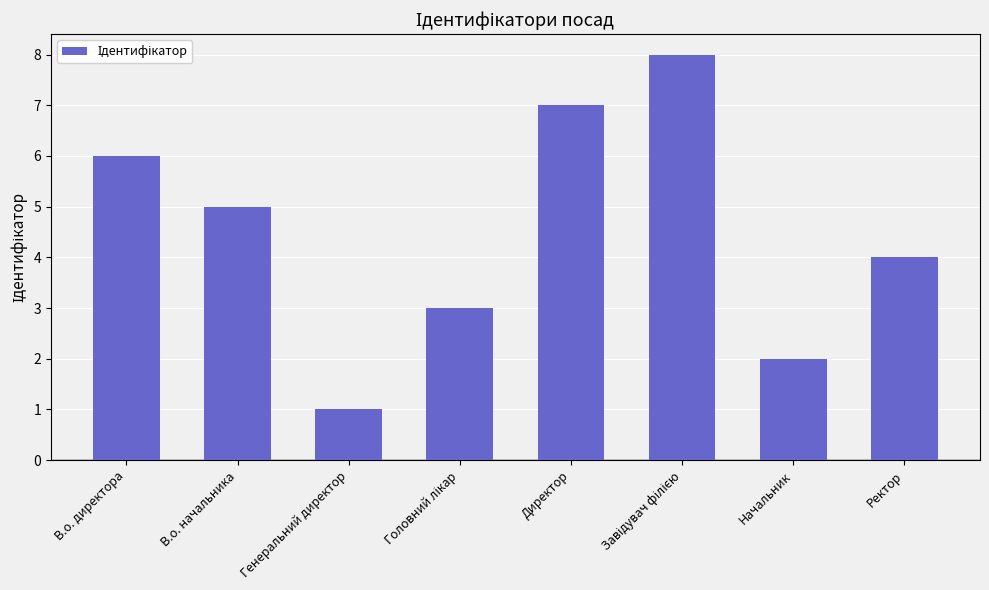

How many distinct data groups are displayed?

1